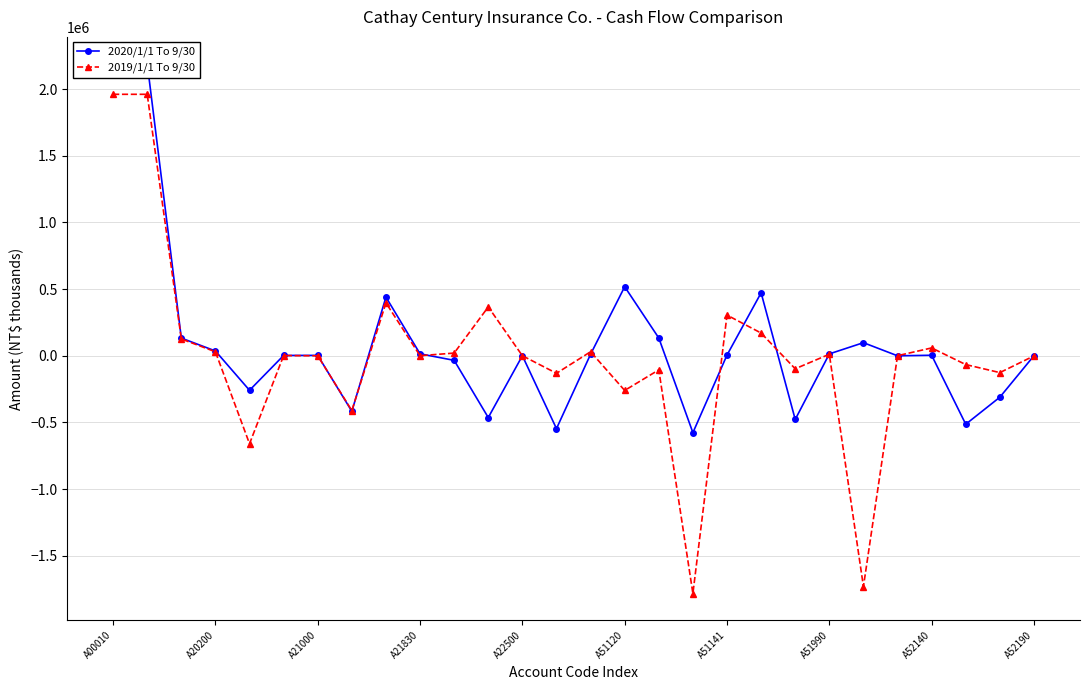

What is the average value of the 2020/1/1 To 9/30 series?

95301